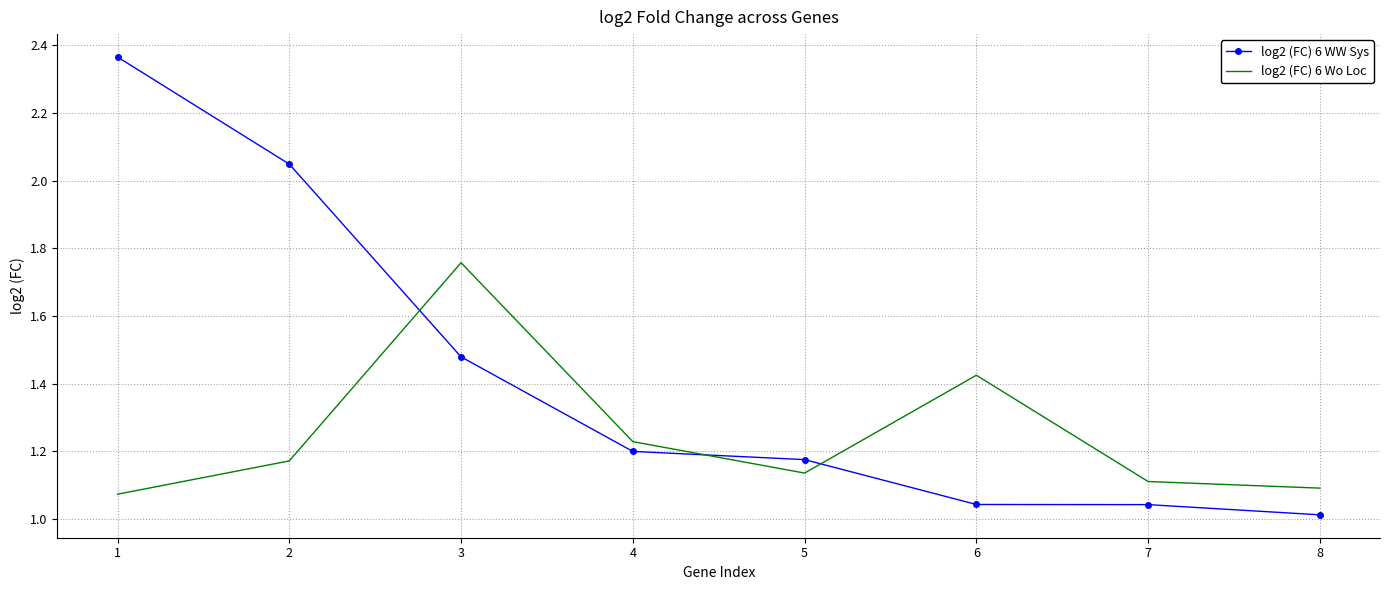

True or false: log2 (FC) 6 WW Sys and log2 (FC) 6 Wo Loc intersect in this chart.

True